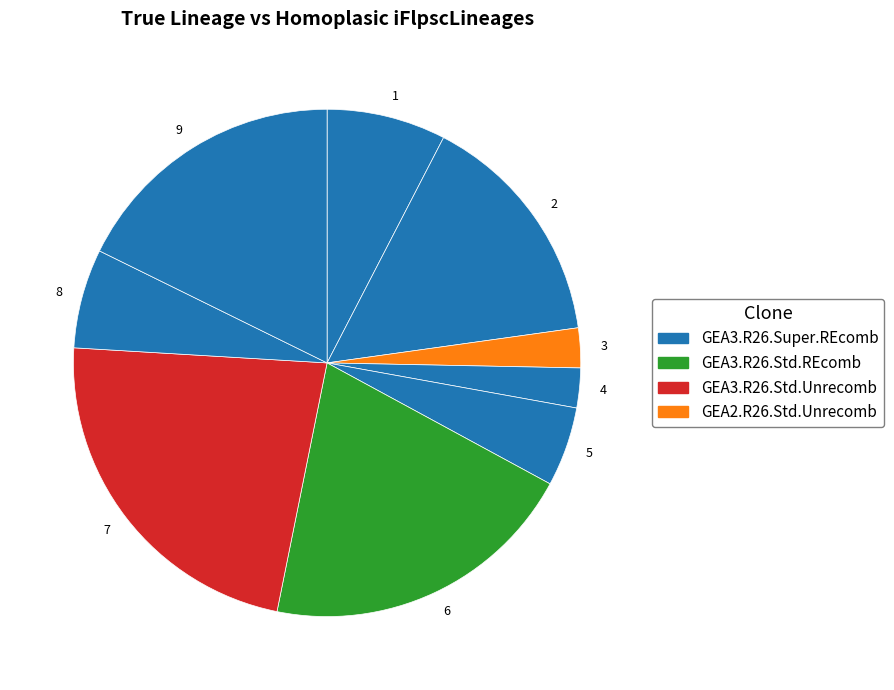

How many segments does this pie chart have?

9